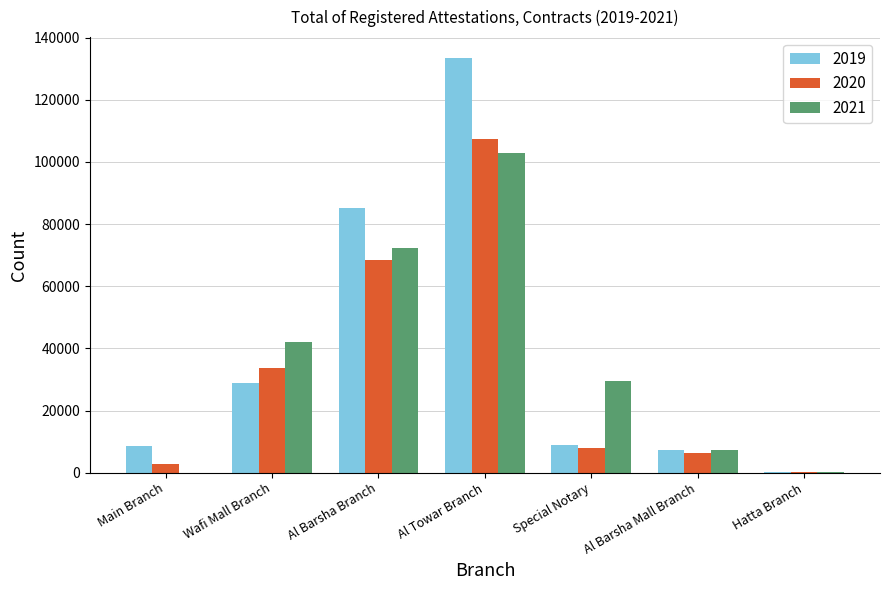

What is the difference between the 2020 values at Al Barsha Mall Branch and Special Notary?

1338